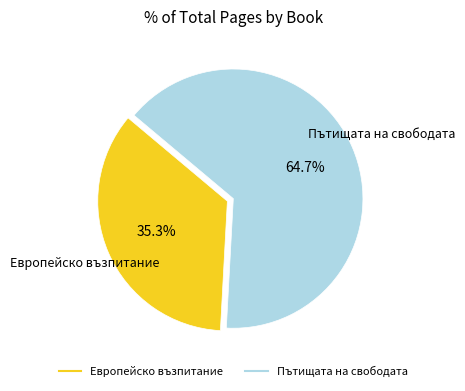

Is there a majority slice in this chart?

Yes